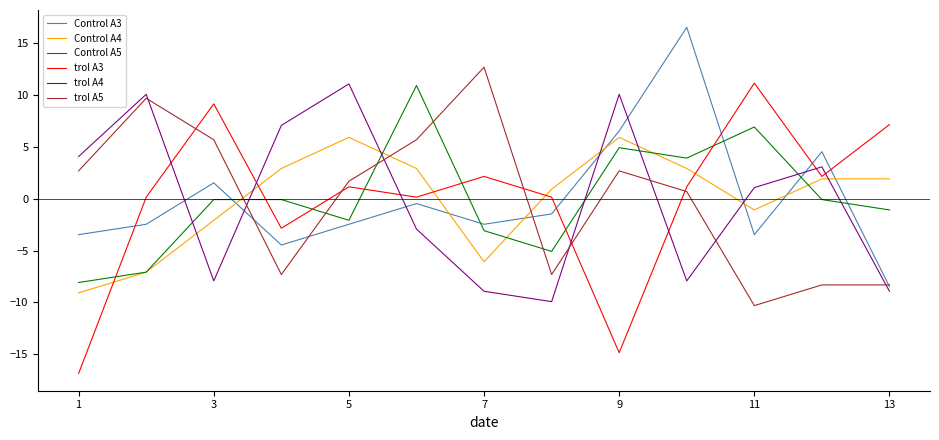

Is this an area chart (filled region under the line)?

No